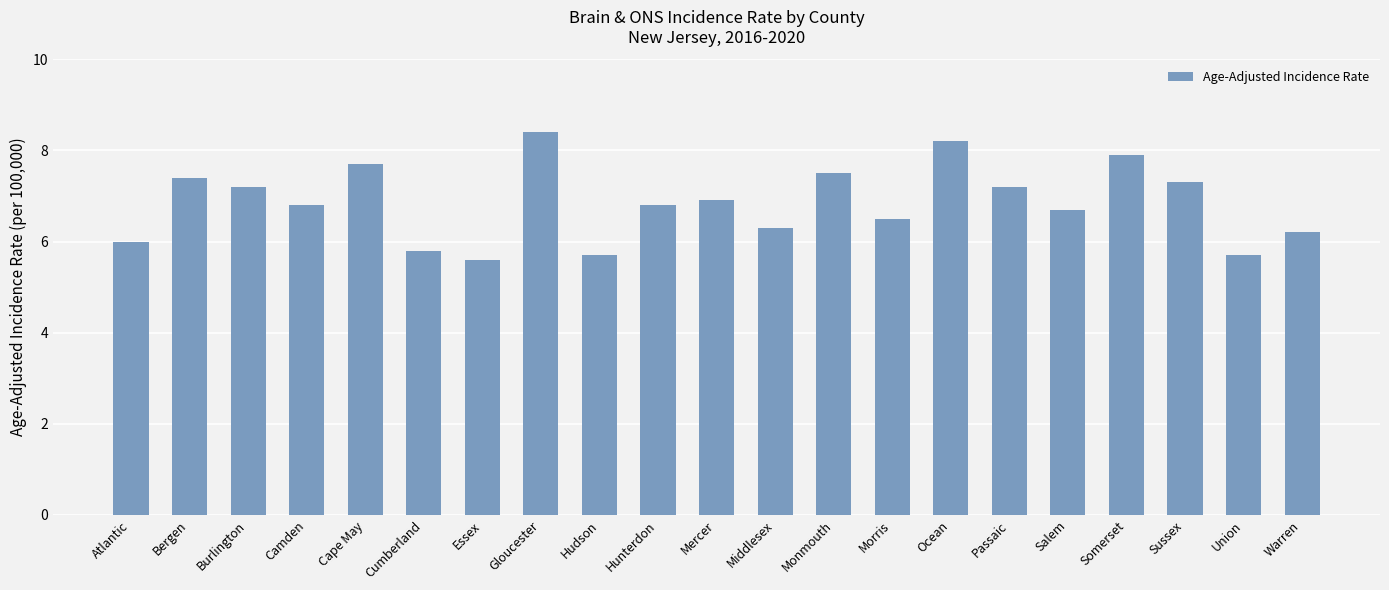

At which category does the chart reach its peak across all series?

Gloucester